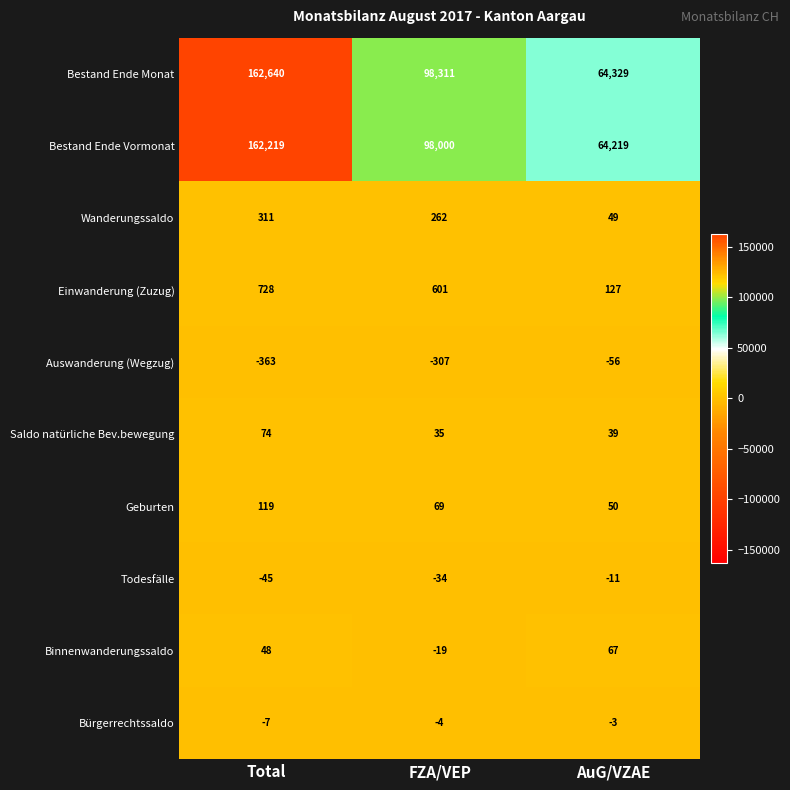

At how many categories does at least one series exceed 73295?

2